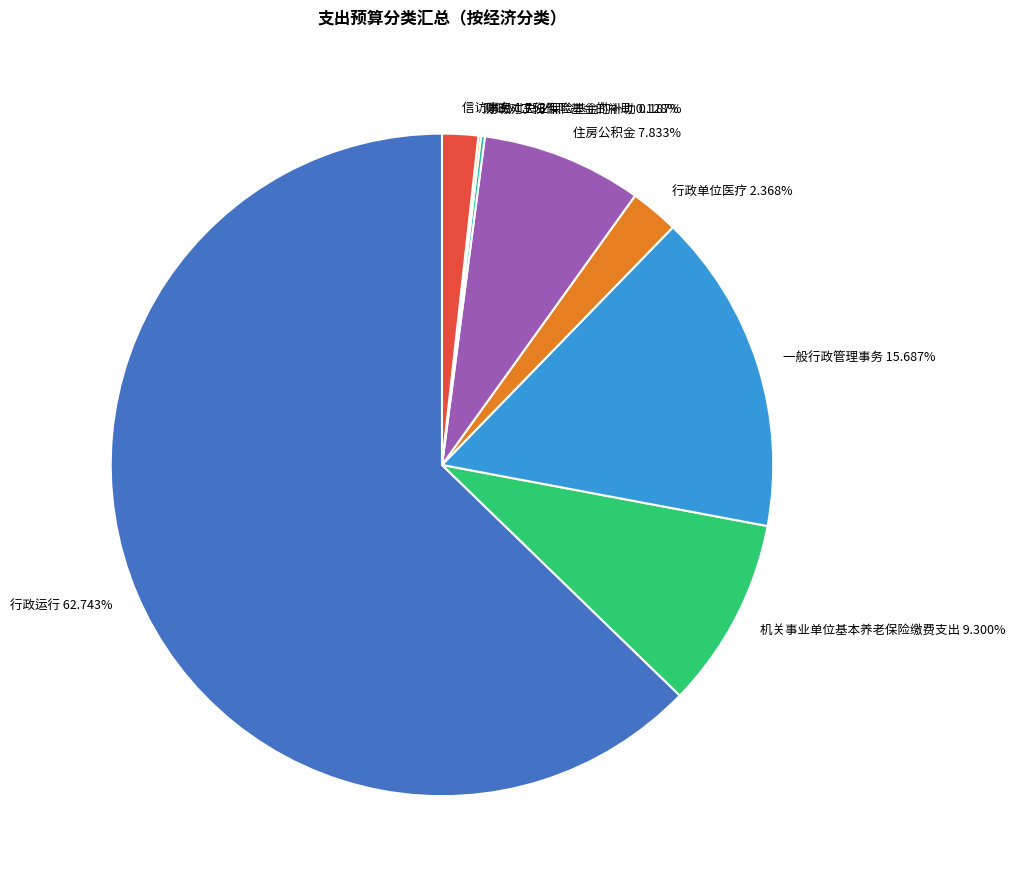

What percentage is the 住房公积金 slice, to the nearest percent?

8%